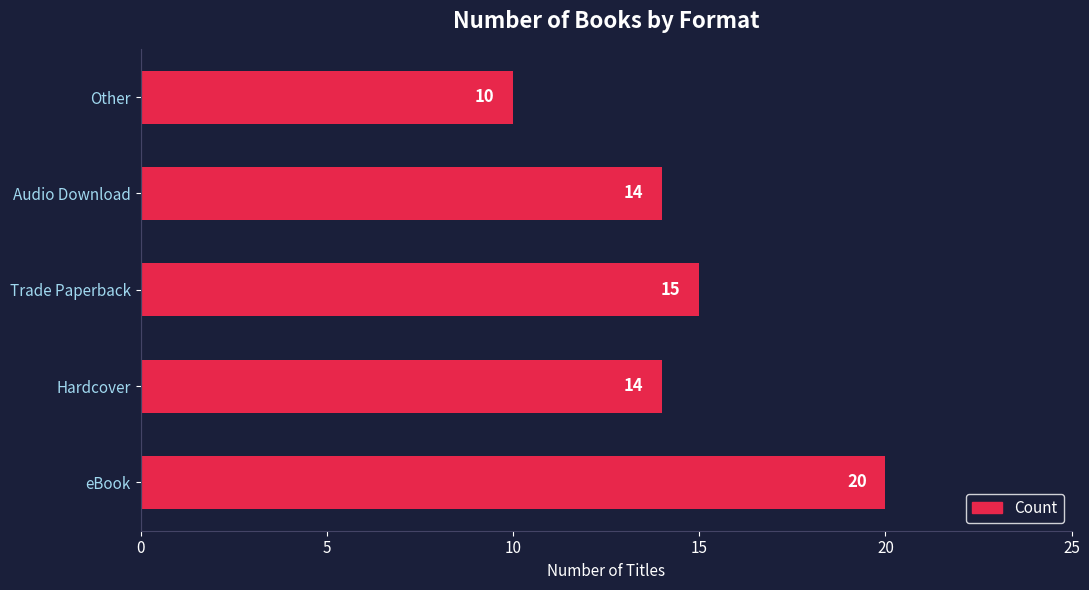

Which has a higher value, eBook or Hardcover?

eBook